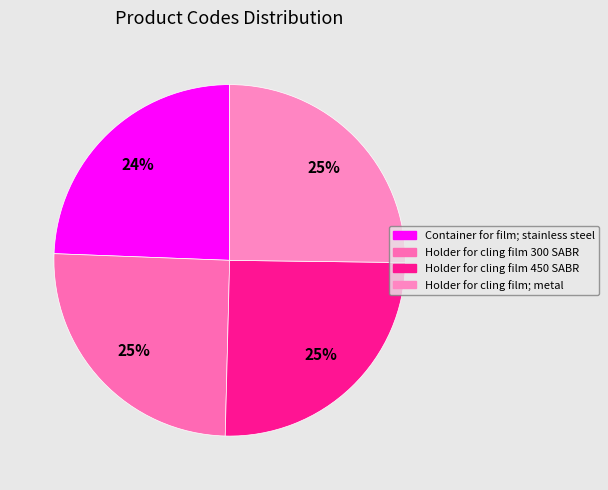

How many slices are in this pie chart?

4